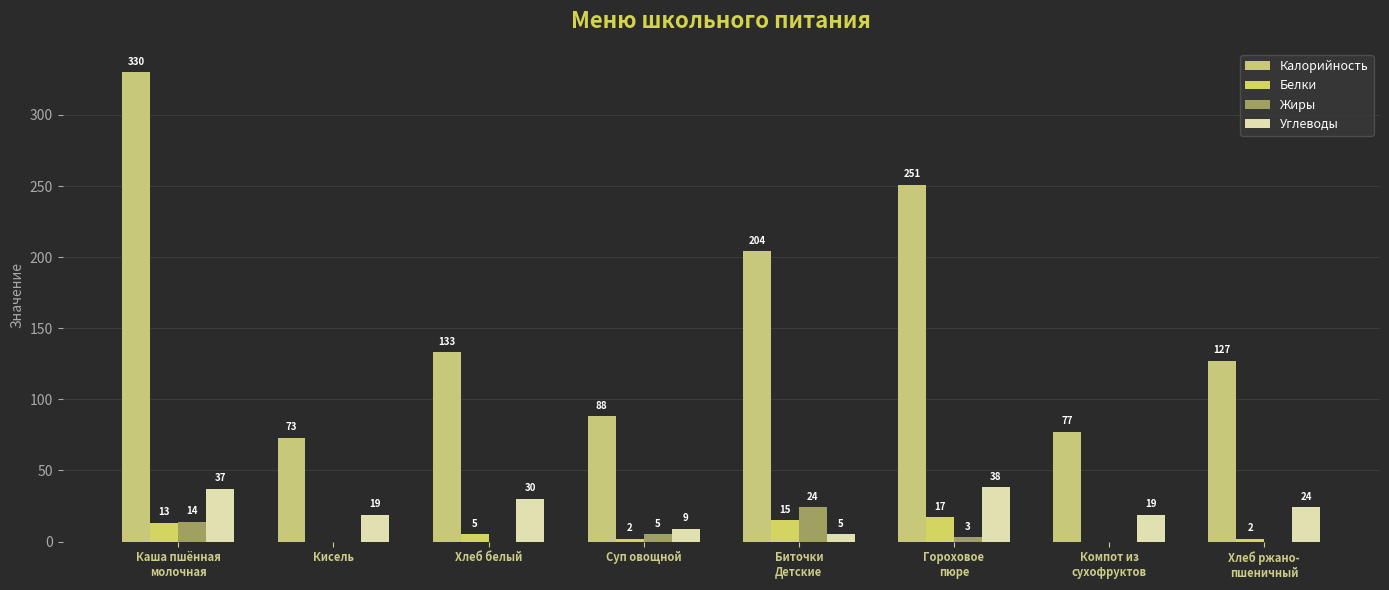

At which label is Жиры closest to 12?

Каша пшённая
молочная